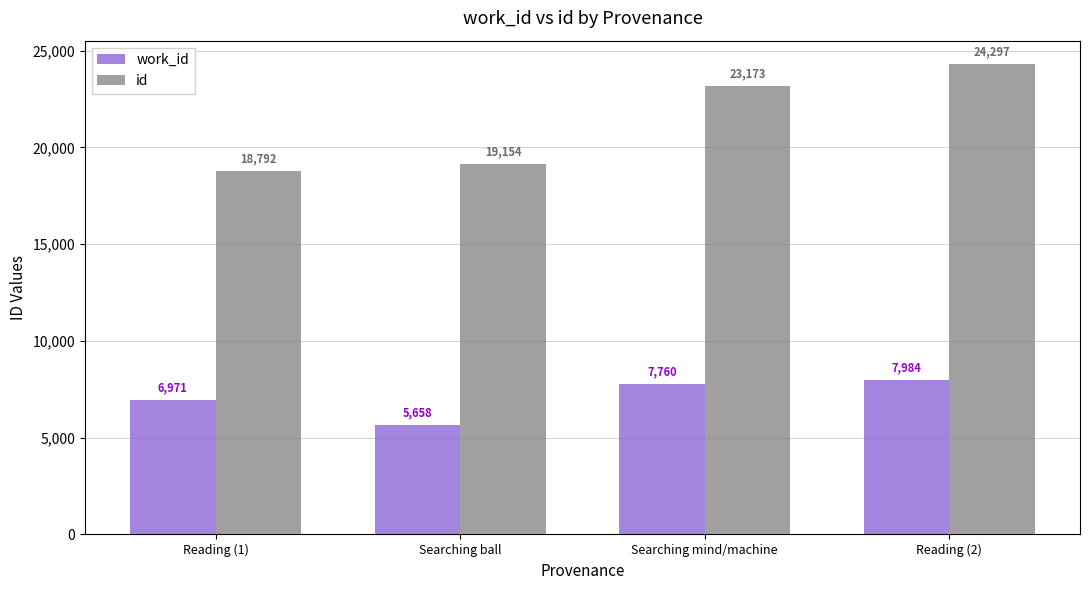

Which series has the largest range (max minus min)?

id